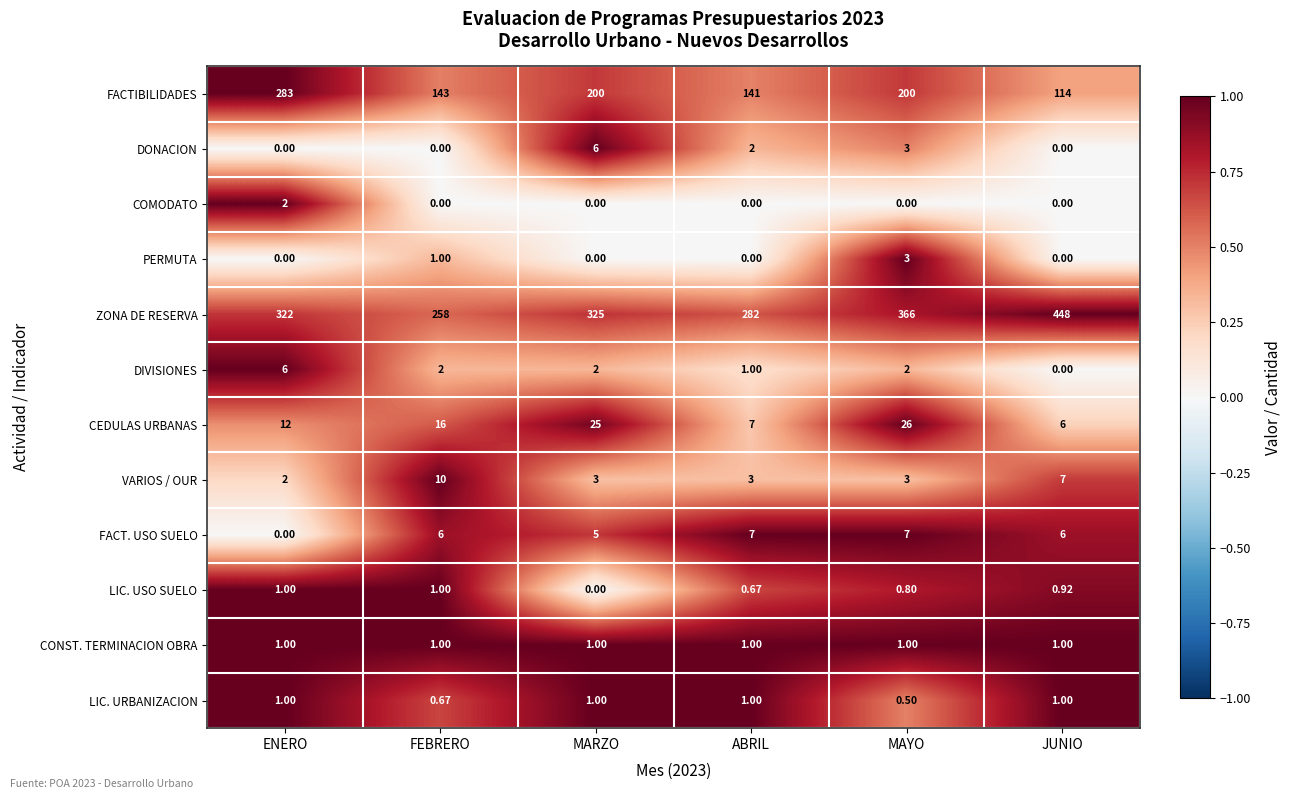

Between FEBRERO and ABRIL, which series saw the biggest shift?

ZONA DE RESERVA